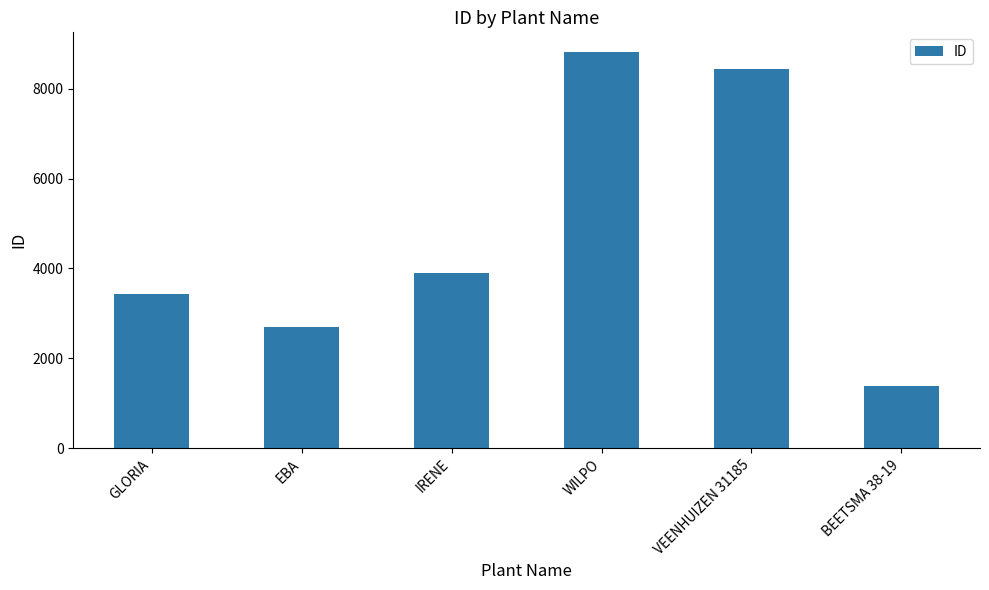

At which category does the chart reach its minimum across all series?

BEETSMA 38-19